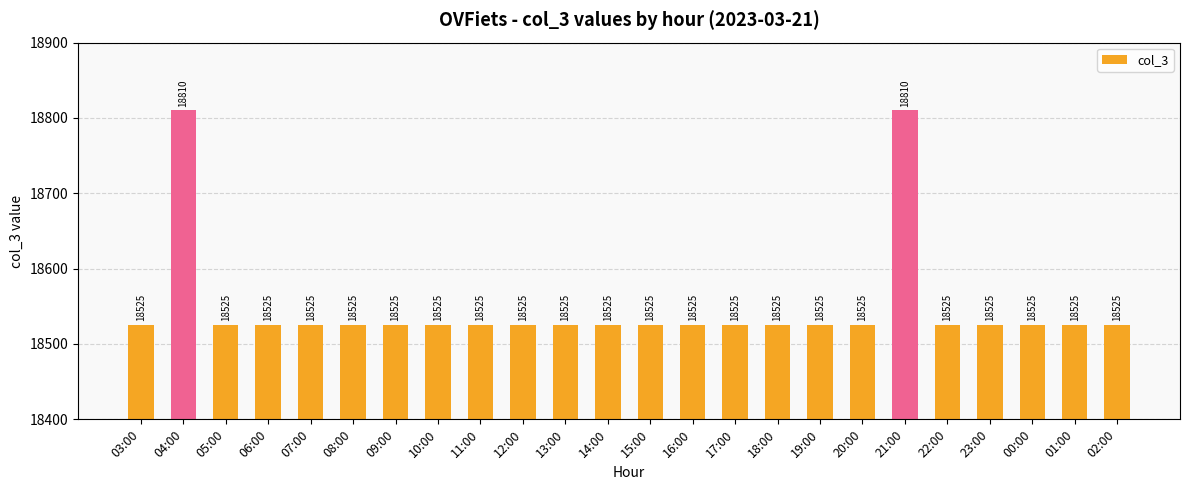

What is the maximum value shown in the chart?

18810